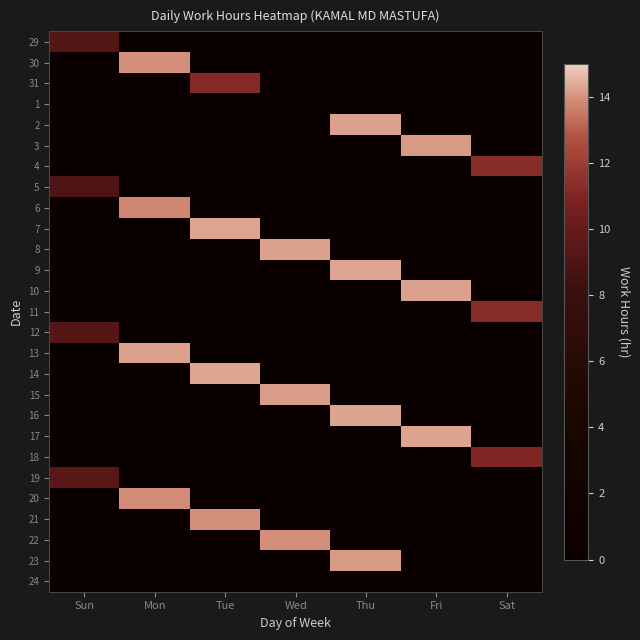

Reading left to right, transcribe all the data shown in this chart.

29: Sun=9.3	Mon=0.0	Tue=0.0	Wed=0.0	Thu=0.0	Fri=0.0	Sat=0.0
30: Sun=0.0	Mon=13.9	Tue=0.0	Wed=0.0	Thu=0.0	Fri=0.0	Sat=0.0
31: Sun=0.0	Mon=0.0	Tue=11.2	Wed=0.0	Thu=0.0	Fri=0.0	Sat=0.0
1: Sun=0.0	Mon=0.0	Tue=0.0	Wed=0.0	Thu=0.0	Fri=0.0	Sat=0.0
2: Sun=0.0	Mon=0.0	Tue=0.0	Wed=0.0	Thu=14.2	Fri=0.0	Sat=0.0
3: Sun=0.0	Mon=0.0	Tue=0.0	Wed=0.0	Thu=0.0	Fri=14.1	Sat=0.0
4: Sun=0.0	Mon=0.0	Tue=0.0	Wed=0.0	Thu=0.0	Fri=0.0	Sat=11.3
5: Sun=9.0	Mon=0.0	Tue=0.0	Wed=0.0	Thu=0.0	Fri=0.0	Sat=0.0
6: Sun=0.0	Mon=13.8	Tue=0.0	Wed=0.0	Thu=0.0	Fri=0.0	Sat=0.0
7: Sun=0.0	Mon=0.0	Tue=14.3	Wed=0.0	Thu=0.0	Fri=0.0	Sat=0.0
8: Sun=0.0	Mon=0.0	Tue=0.0	Wed=14.2	Thu=0.0	Fri=0.0	Sat=0.0
9: Sun=0.0	Mon=0.0	Tue=0.0	Wed=0.0	Thu=14.3	Fri=0.0	Sat=0.0
10: Sun=0.0	Mon=0.0	Tue=0.0	Wed=0.0	Thu=0.0	Fri=14.2	Sat=0.0
11: Sun=0.0	Mon=0.0	Tue=0.0	Wed=0.0	Thu=0.0	Fri=0.0	Sat=11.3
12: Sun=9.3	Mon=0.0	Tue=0.0	Wed=0.0	Thu=0.0	Fri=0.0	Sat=0.0
13: Sun=0.0	Mon=14.2	Tue=0.0	Wed=0.0	Thu=0.0	Fri=0.0	Sat=0.0
14: Sun=0.0	Mon=0.0	Tue=14.3	Wed=0.0	Thu=0.0	Fri=0.0	Sat=0.0
15: Sun=0.0	Mon=0.0	Tue=0.0	Wed=14.2	Thu=0.0	Fri=0.0	Sat=0.0
16: Sun=0.0	Mon=0.0	Tue=0.0	Wed=0.0	Thu=14.2	Fri=0.0	Sat=0.0
17: Sun=0.0	Mon=0.0	Tue=0.0	Wed=0.0	Thu=0.0	Fri=14.2	Sat=0.0
18: Sun=0.0	Mon=0.0	Tue=0.0	Wed=0.0	Thu=0.0	Fri=0.0	Sat=11.0
19: Sun=9.4	Mon=0.0	Tue=0.0	Wed=0.0	Thu=0.0	Fri=0.0	Sat=0.0
20: Sun=0.0	Mon=13.9	Tue=0.0	Wed=0.0	Thu=0.0	Fri=0.0	Sat=0.0
21: Sun=0.0	Mon=0.0	Tue=13.9	Wed=0.0	Thu=0.0	Fri=0.0	Sat=0.0
22: Sun=0.0	Mon=0.0	Tue=0.0	Wed=13.9	Thu=0.0	Fri=0.0	Sat=0.0
23: Sun=0.0	Mon=0.0	Tue=0.0	Wed=0.0	Thu=14.1	Fri=0.0	Sat=0.0
24: Sun=0.0	Mon=0.0	Tue=0.0	Wed=0.0	Thu=0.0	Fri=0.0	Sat=0.0